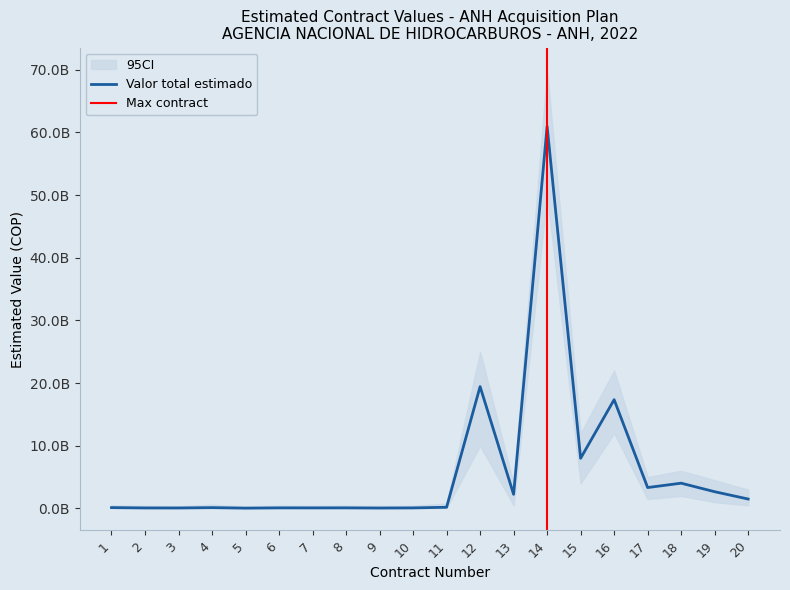

Which has a higher value, 16 or 5?

16